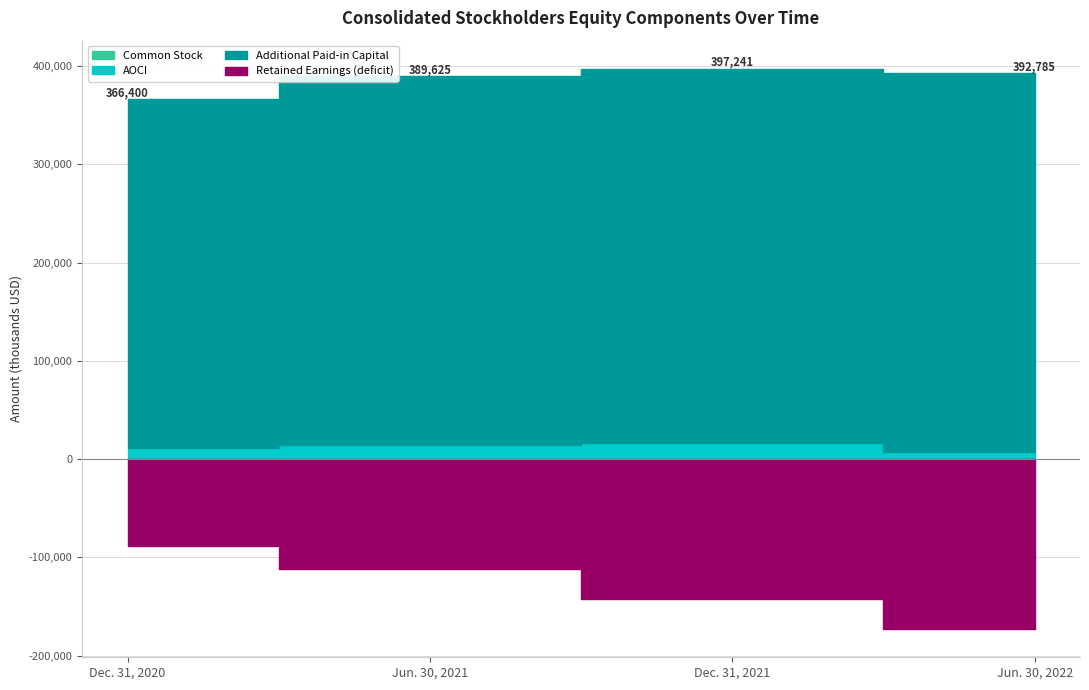

How many values in the Additional Paid-in Capital series are below 381143?

2